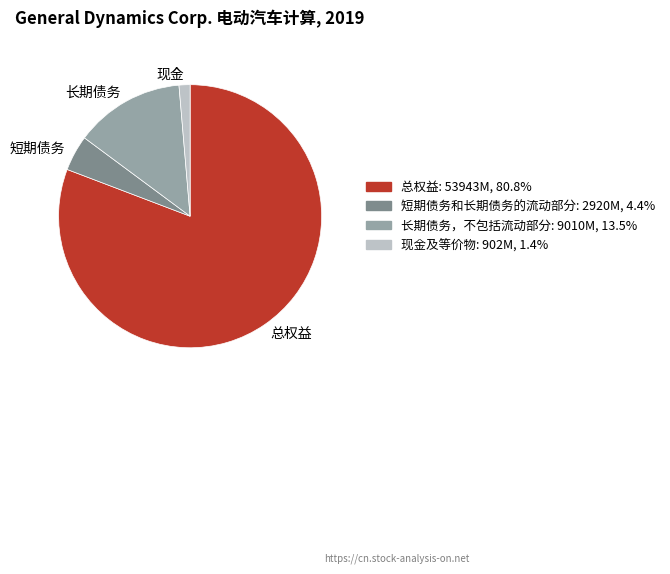

What is the majority slice?

总权益